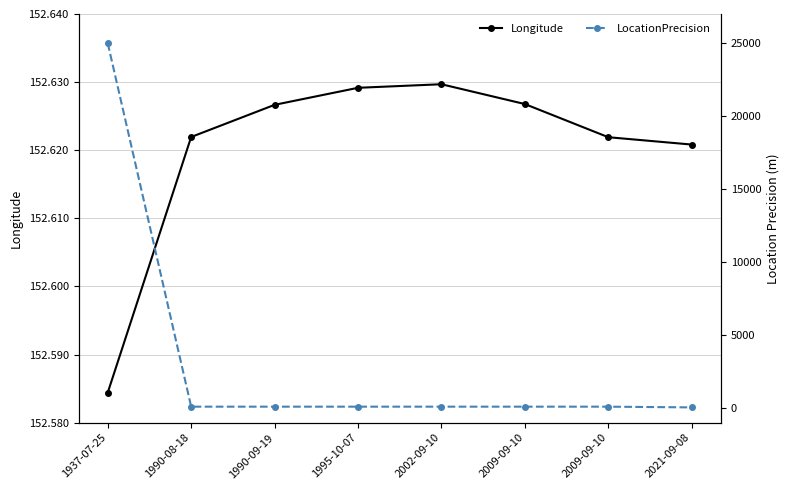

What is the spread (max minus min) of values at 2002-09-10?

52.6